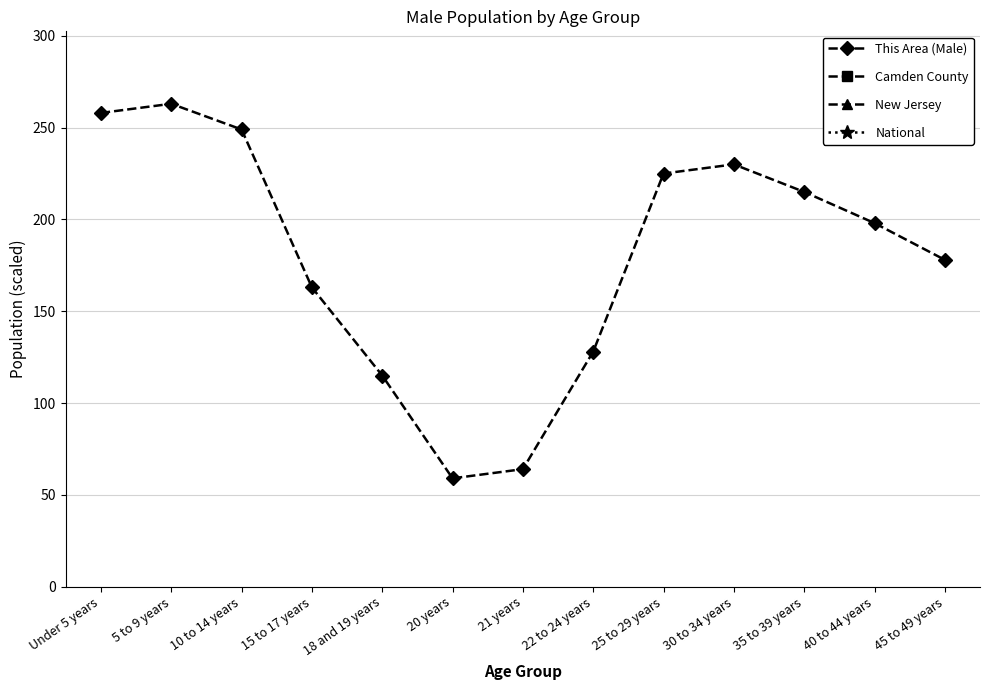

At 40 to 44 years, list the series in order from smallest to largest.

This Area (Male), Camden County, New Jersey, National